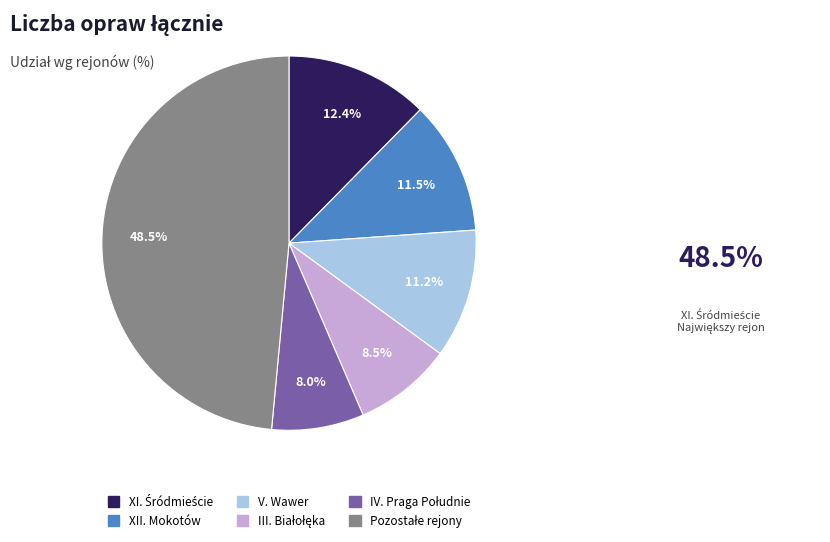

Is there any slice that represents more than half of the pie?

No